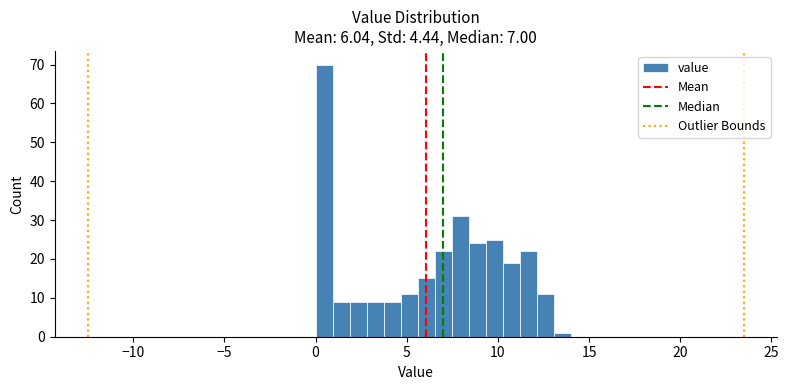

Around what value on the x-axis is the tallest bar? Give the approximate position of its centre, as read against the axis.

0.5